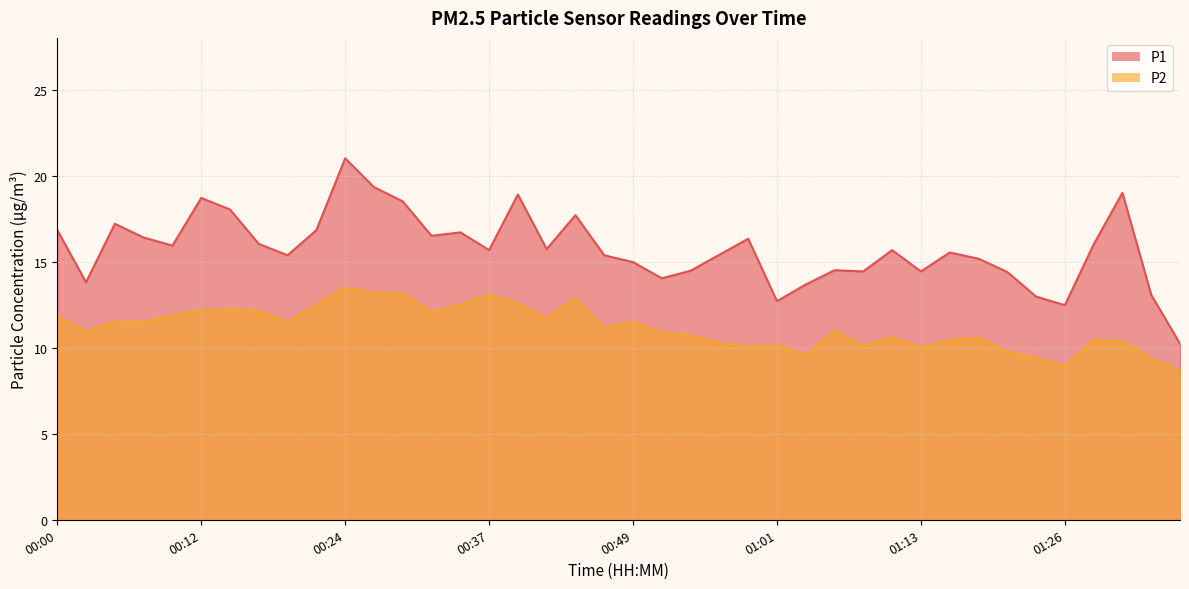

In P1, how many points are higher than both neighbors (excluding endpoints)?

11